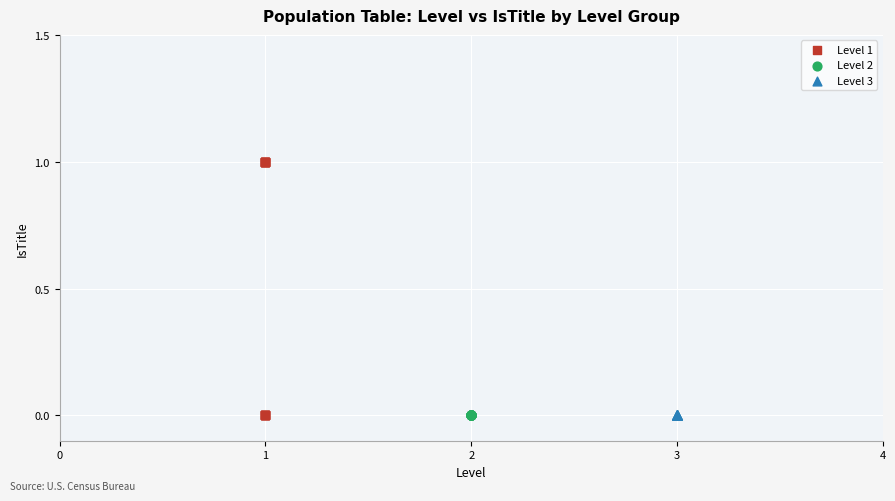

Which series reaches the maximum Y coordinate?

Level 1